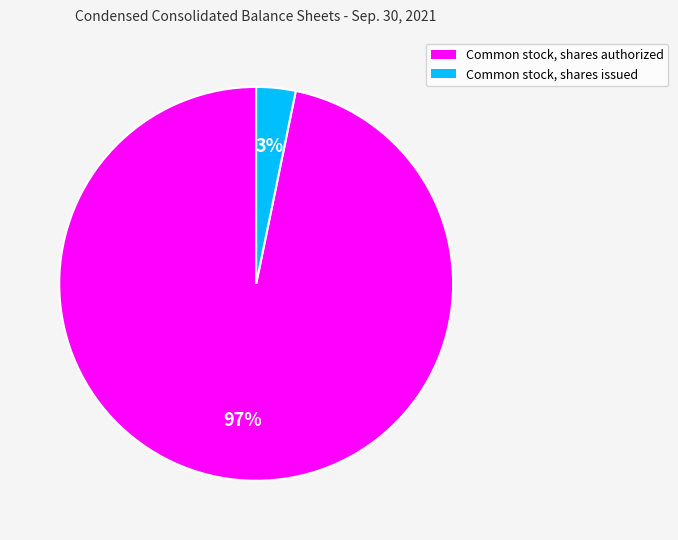

Which category has the biggest portion of the pie?

Common stock, shares authorized